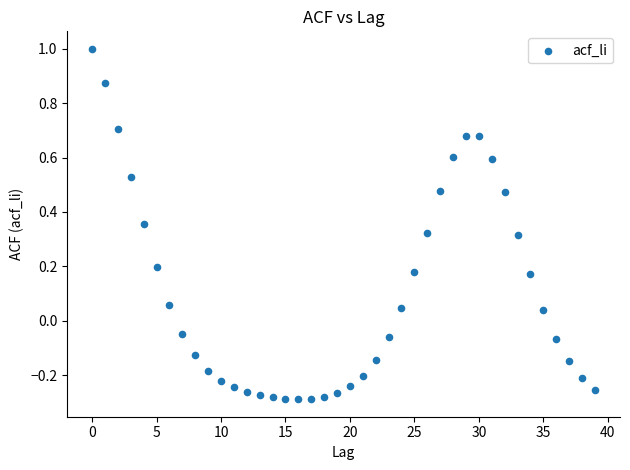

What is the range of Y values (max minus min)?

1.3